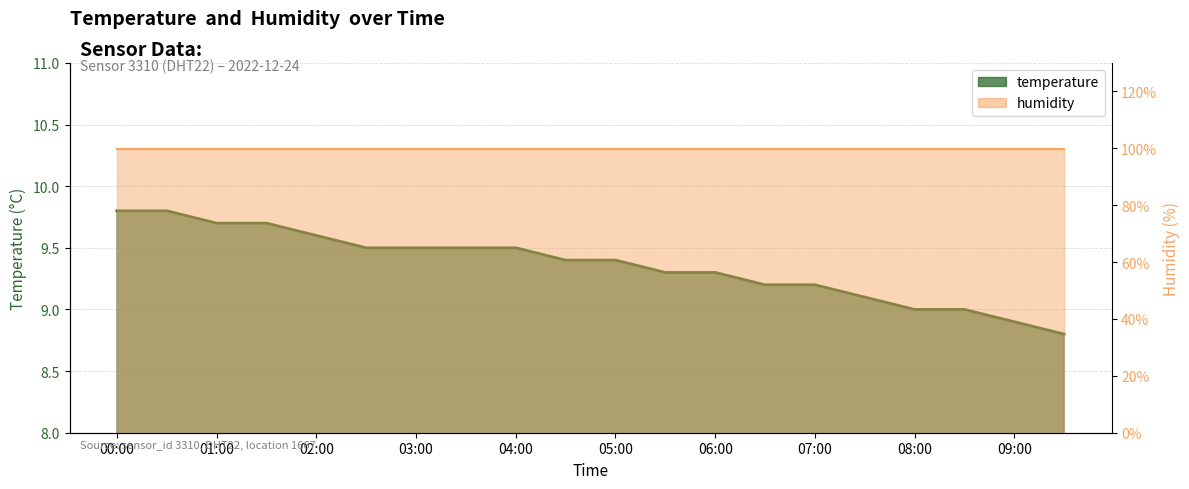

Which label corresponds to the largest value in the chart?

00:00